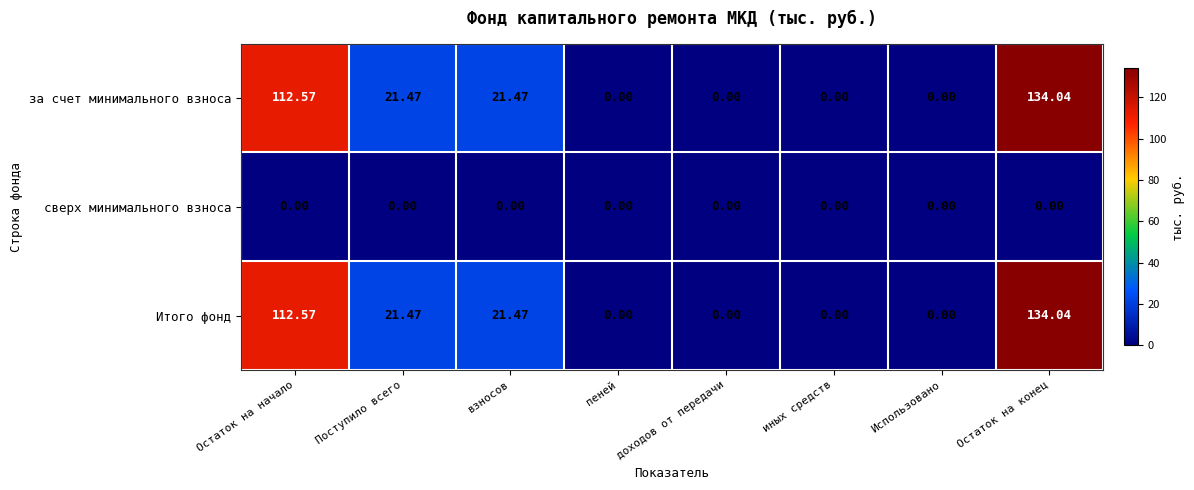

At which label does за счет минимального взноса reach its peak?

Остаток на конец